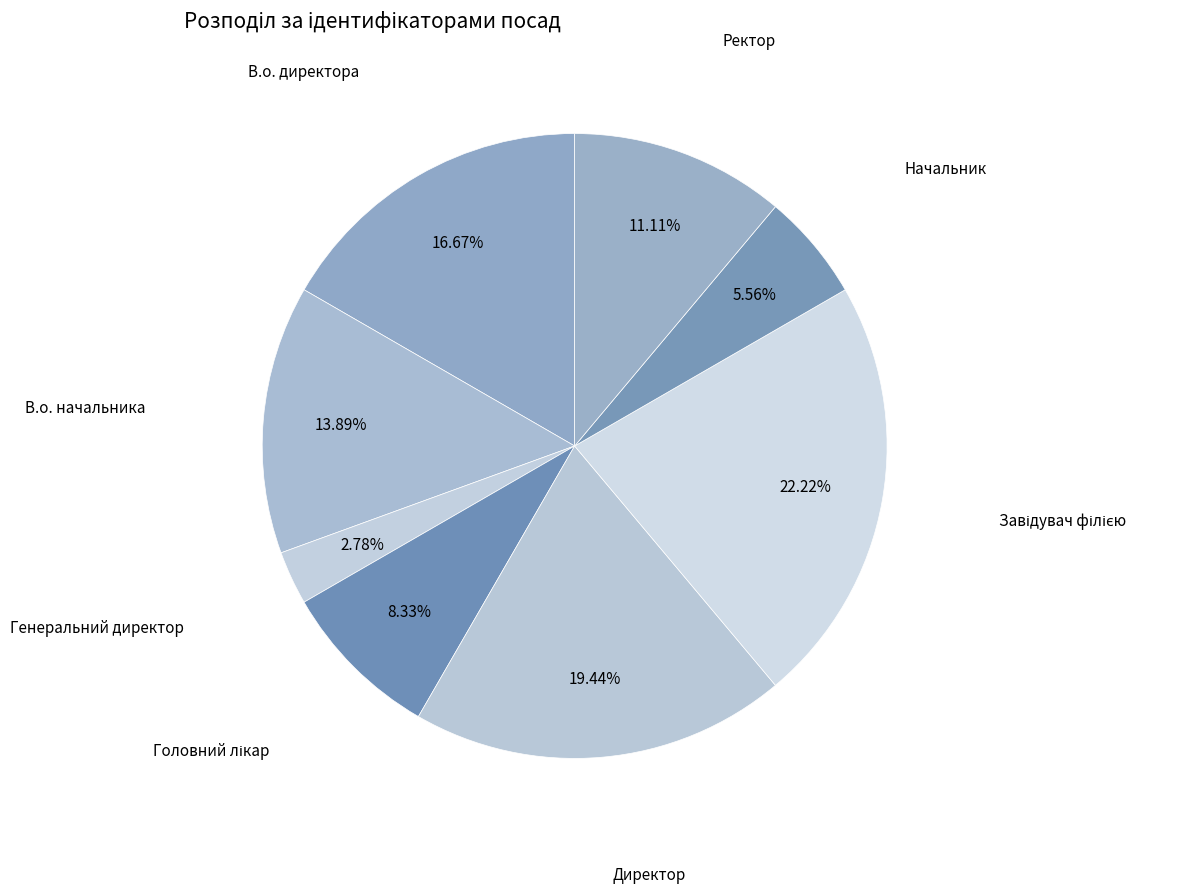

Does any single category account for the majority?

No